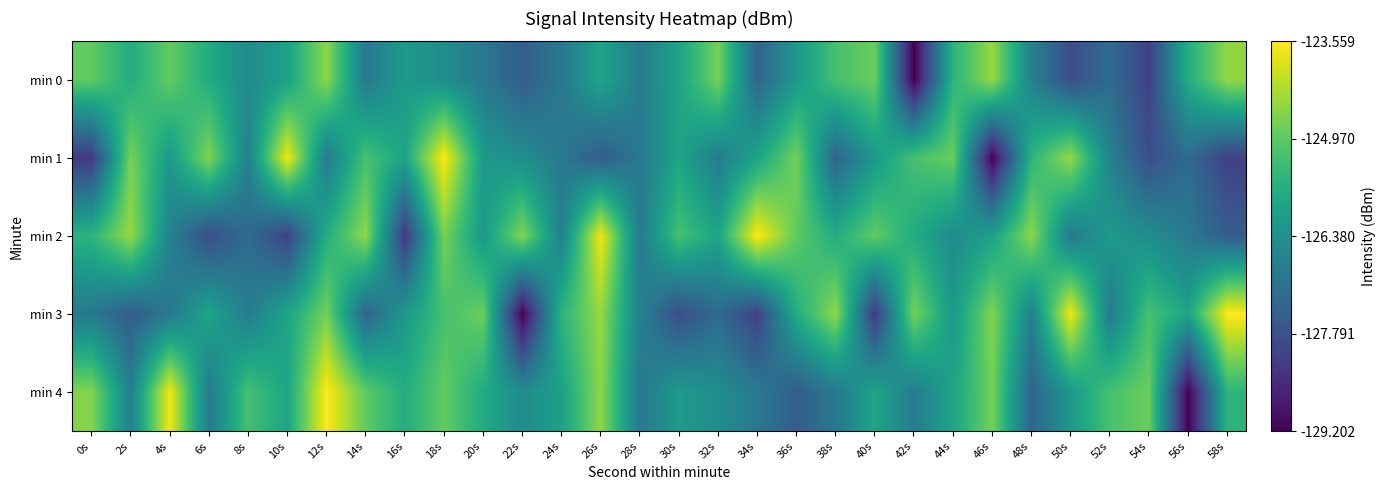

Which series has the widest spread of values?

min 1